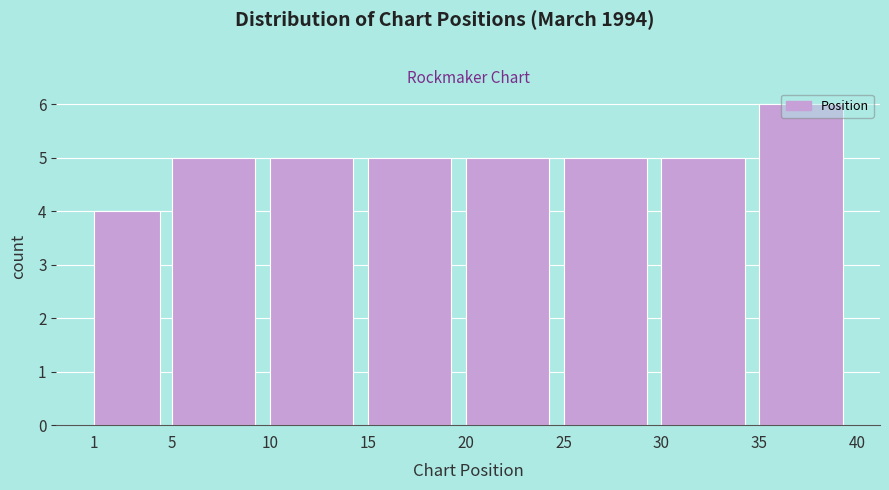

Reading left to right, list every bar in this chart as the range it spans on the x-axis followed by its height. The values are not printed on the chart, so give them approximately, as read against the axis.

1 to 5: 4
5 to 10: 5
10 to 15: 5
15 to 20: 5
20 to 25: 5
25 to 30: 5
30 to 35: 5
35 to 40: 6